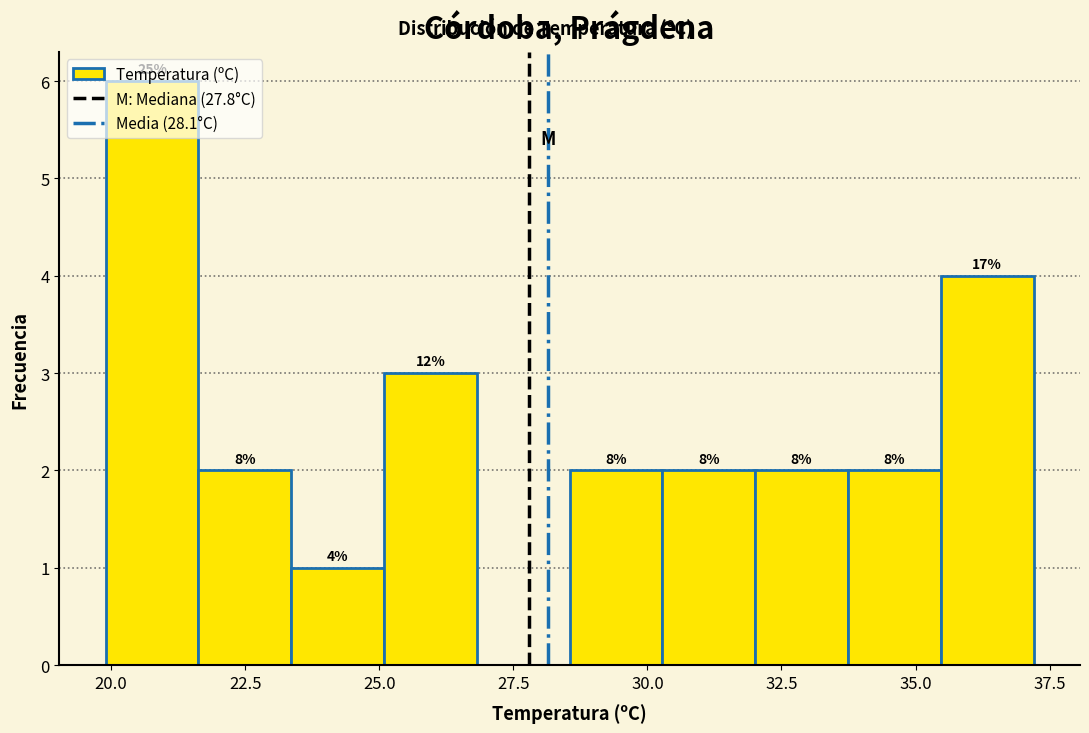

Read against the x-axis, roughly where is the centre of the tallest bar?

21.0